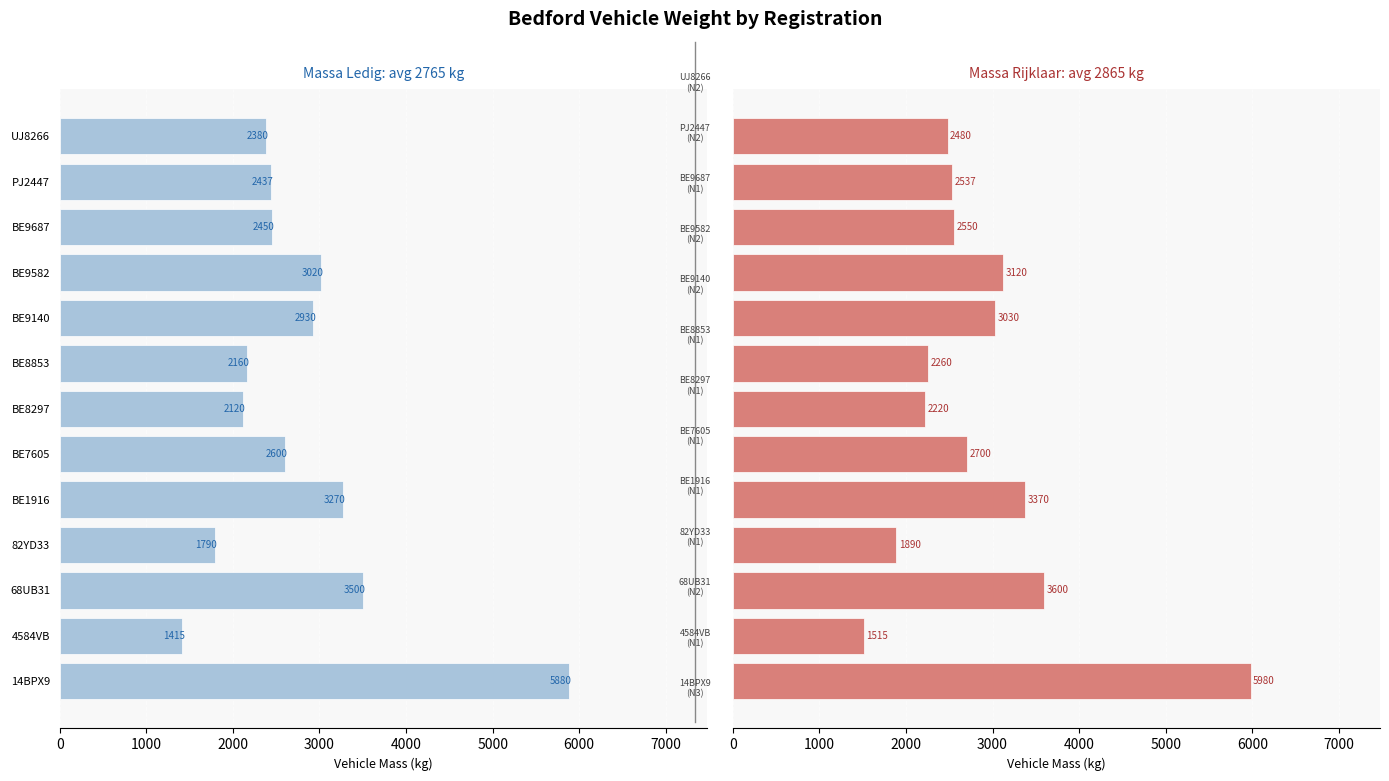

What is the value of the massa_rijklaar bar at the 5th from the left?

3370